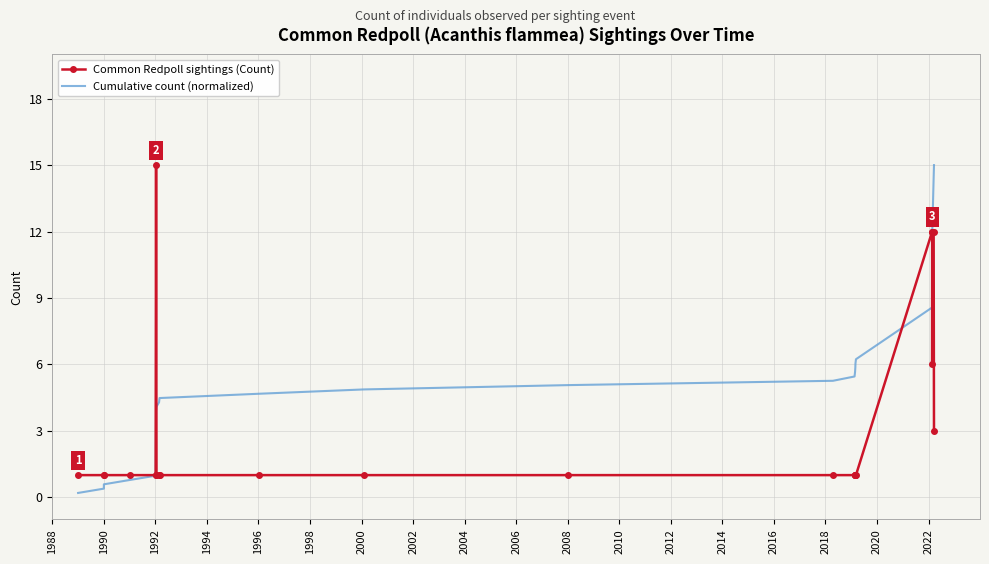

True or false: Common Redpoll sightings (Count) has more than 1 points higher than both neighbors.

True